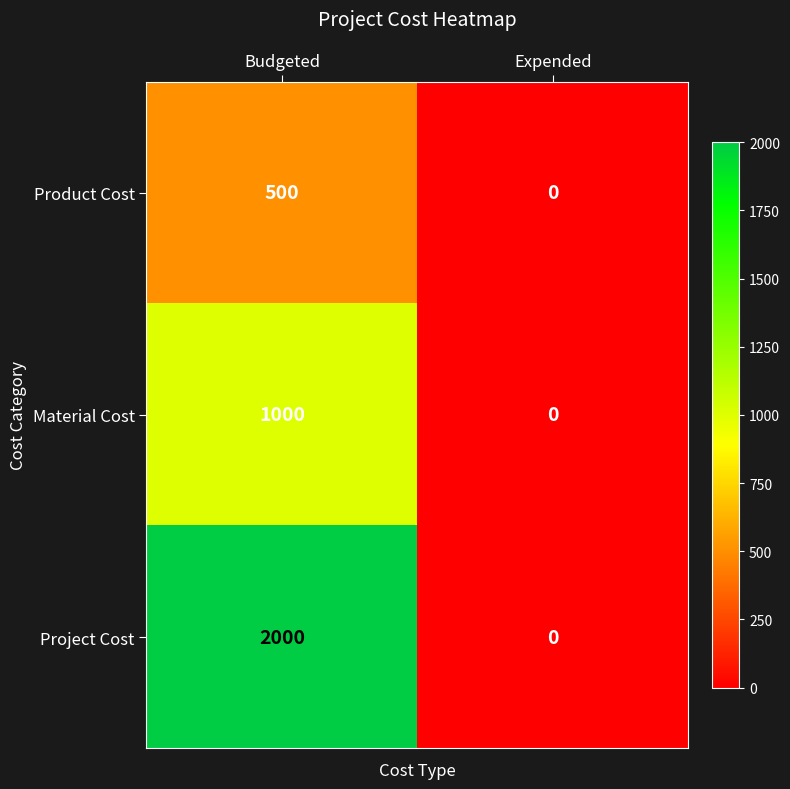

How many series are shown in this chart?

3